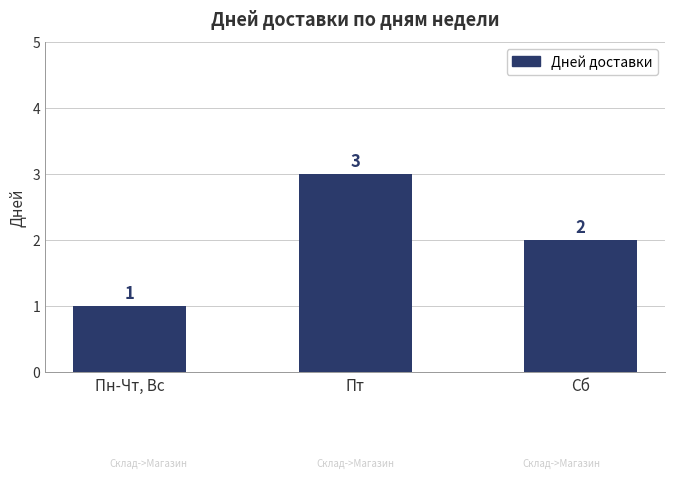

What is the ratio of the value at Пт to the value at Пн-Чт, Вс?

3.0